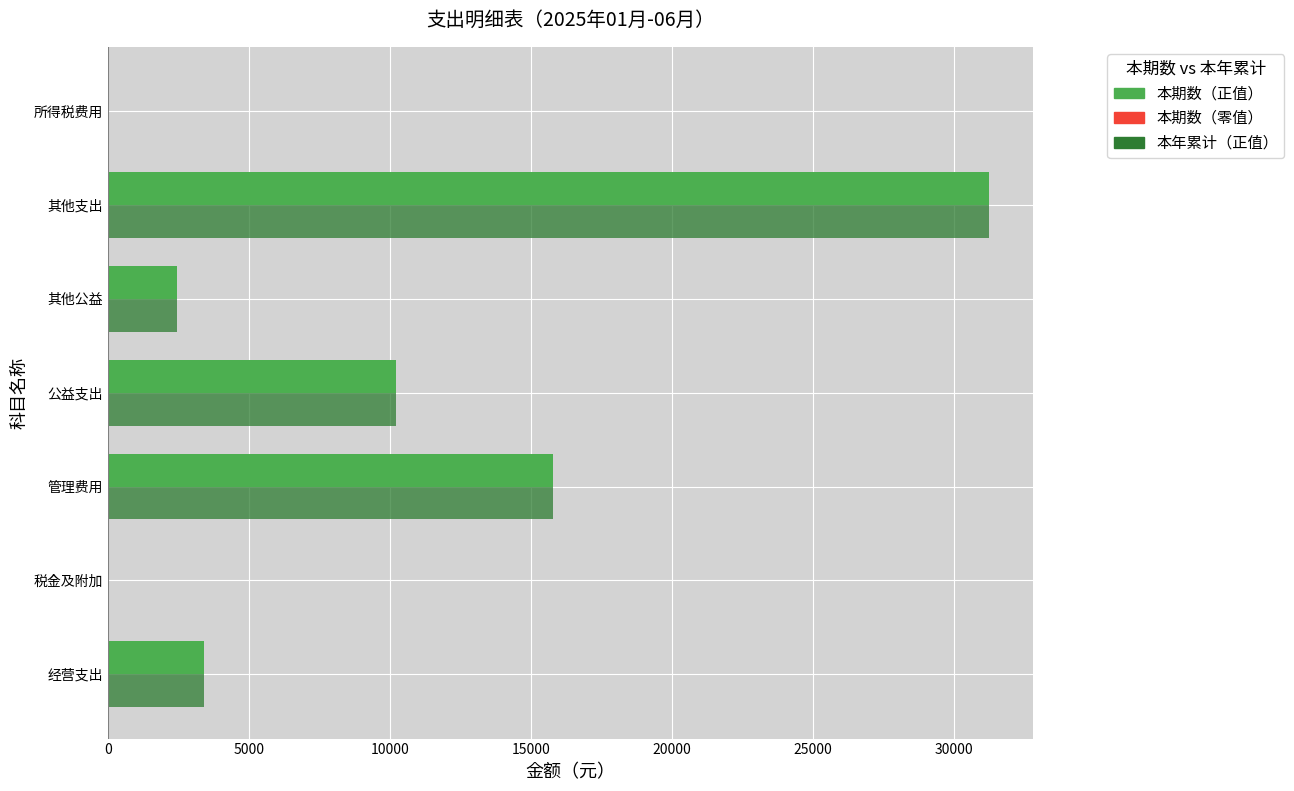

What is the total value across all series at 管理费用?

31603.6